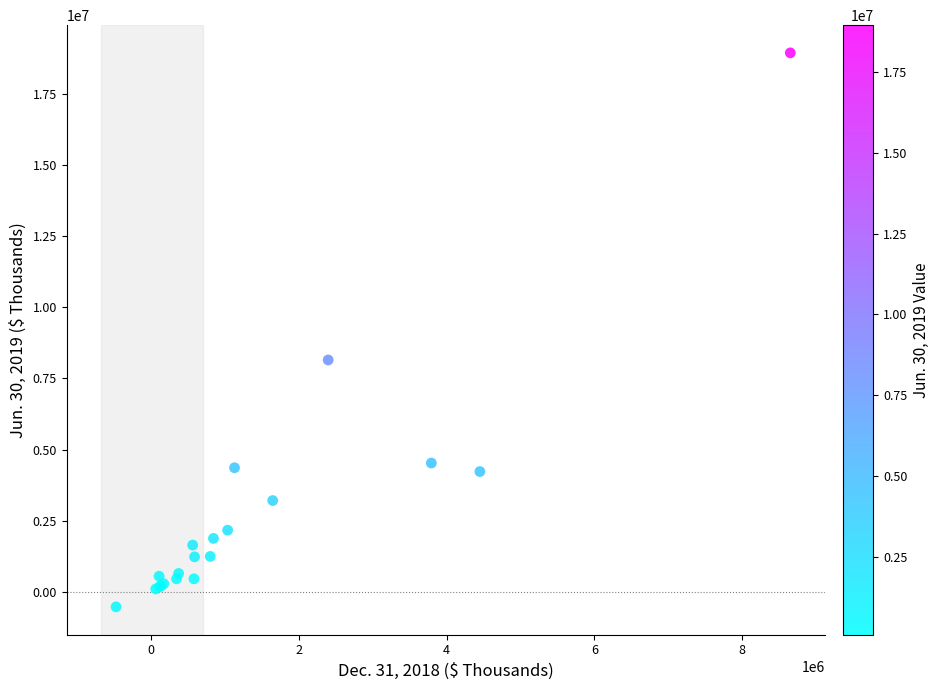

What Y value in the scatter plot is closest to 9209036?

8150671